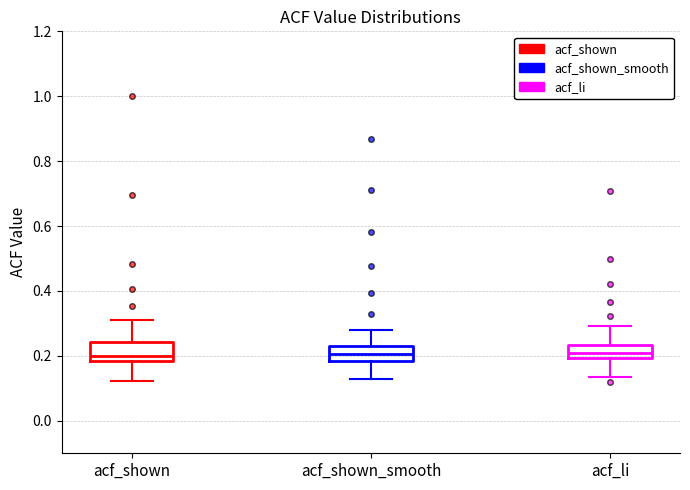

Reading left to right, transcribe this box plot: for each box, give where its median line is, the range the box spans, and where its two whiskers end, as read against the y-axis. The values are not printed on the chart, so give them approximately, as read against the axis.

acf_shown: median 0.20, box 0.18 to 0.24, whiskers 0.12 to 0.32
acf_shown_smooth: median 0.20, box 0.18 to 0.24, whiskers 0.14 to 0.28
acf_li: median 0.20 (inside the box), box 0.20 to 0.24, whiskers 0.14 to 0.30